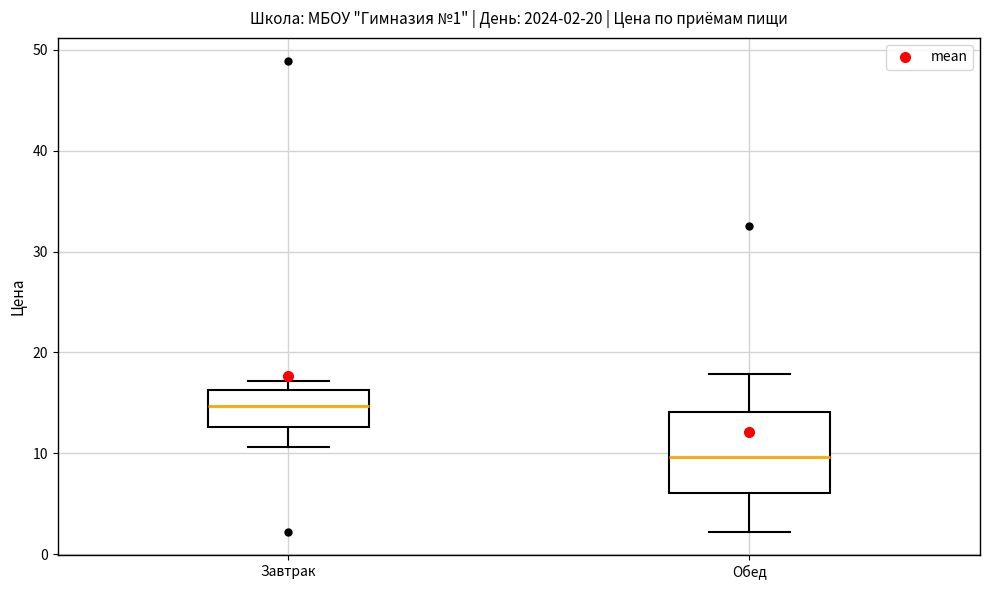

Comparing the boxes themselves (not the whiskers), which one is the tallest?

Обед